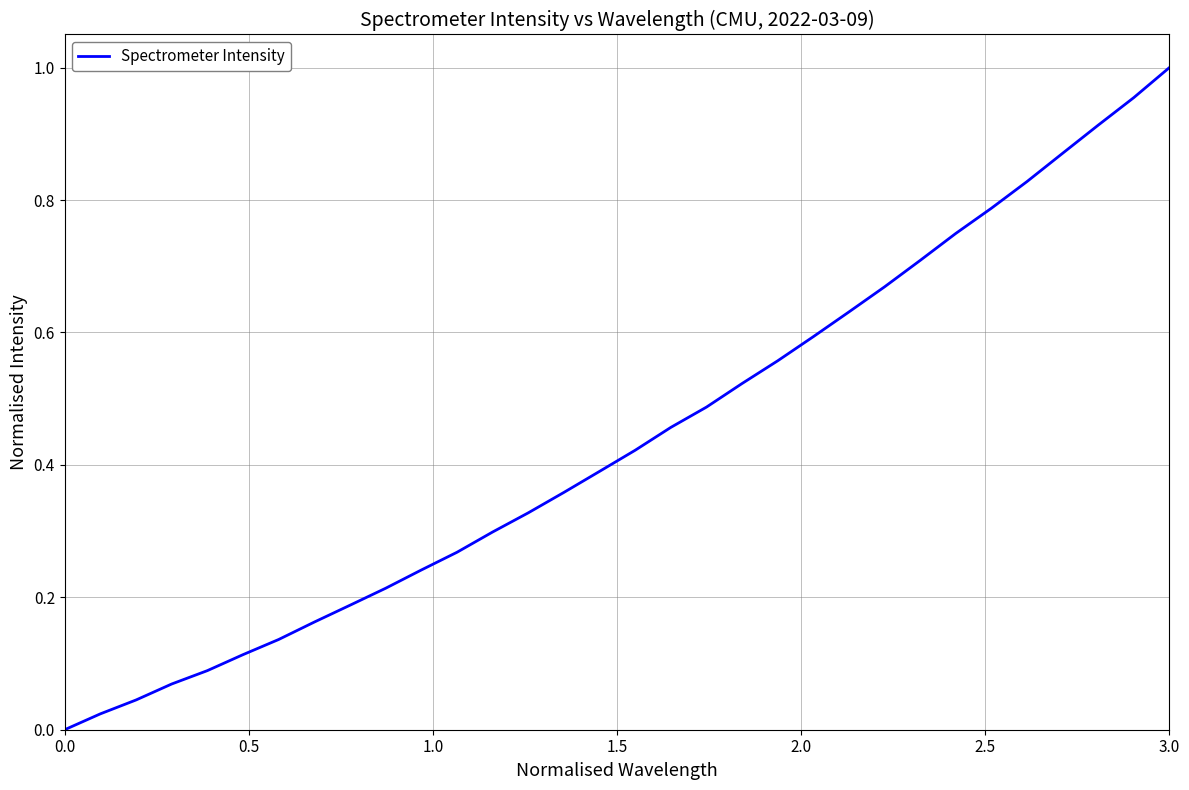

What is the greatest value displayed?

1.0